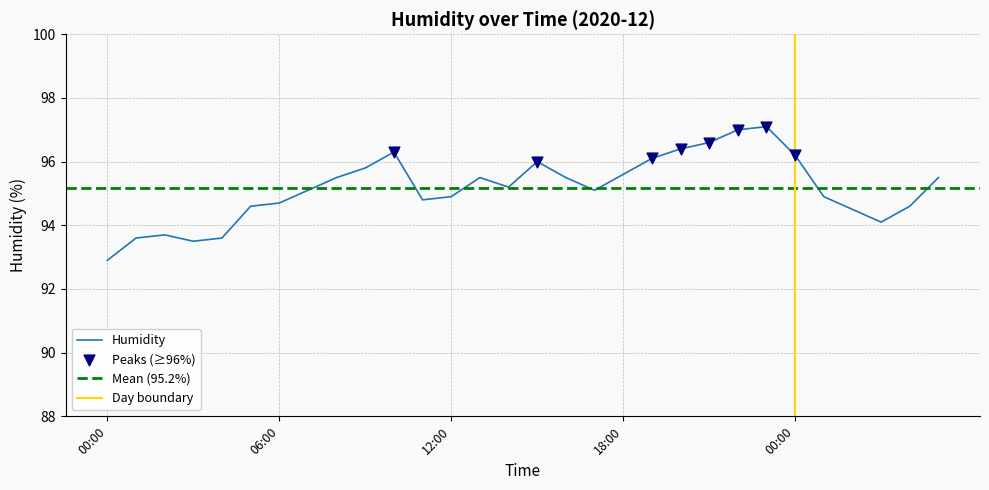

Which has a higher value, 2020-12-01 16:00 or 2020-12-02 05:00?

2020-12-01 16:00